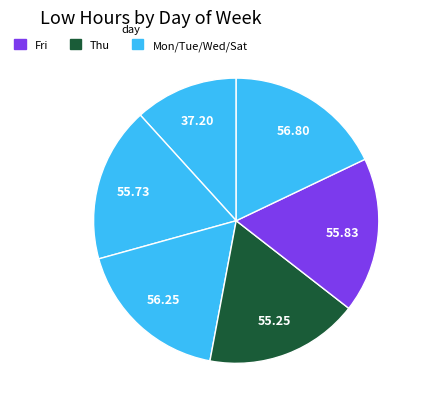

How many slices are in this pie chart?

6